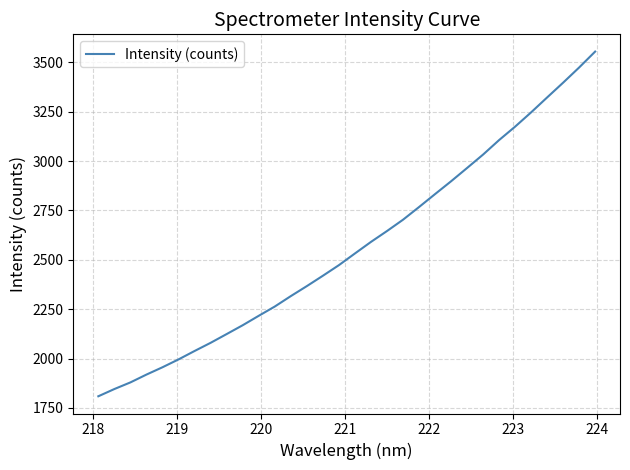

What is the greatest value displayed?

3554.7